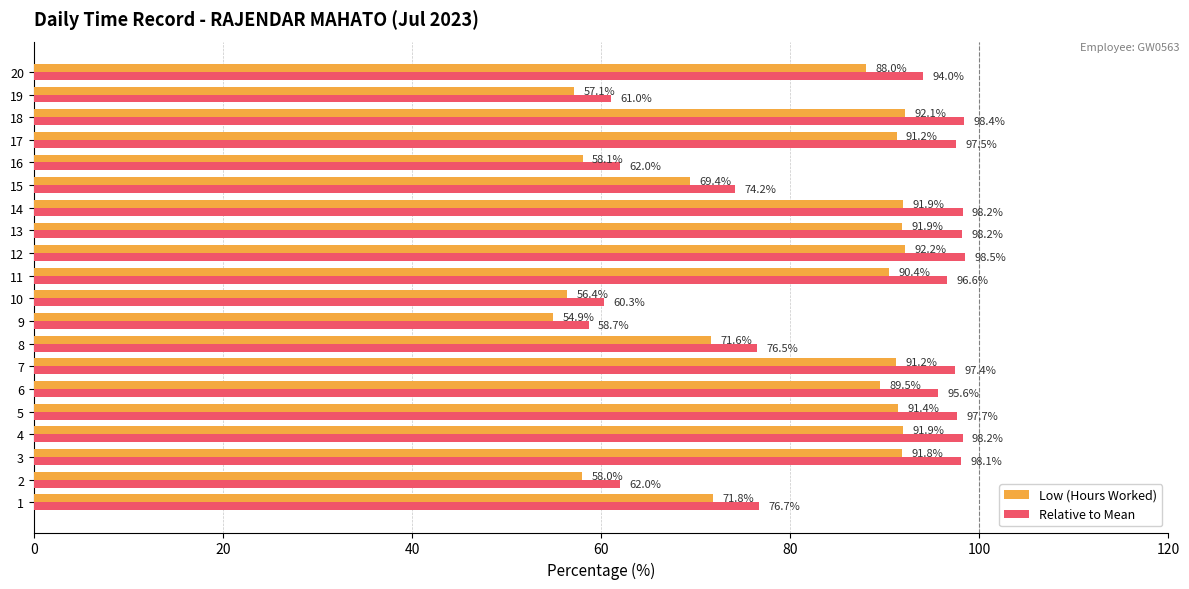

How many data points in Low (Hours Worked) are above 90?

10